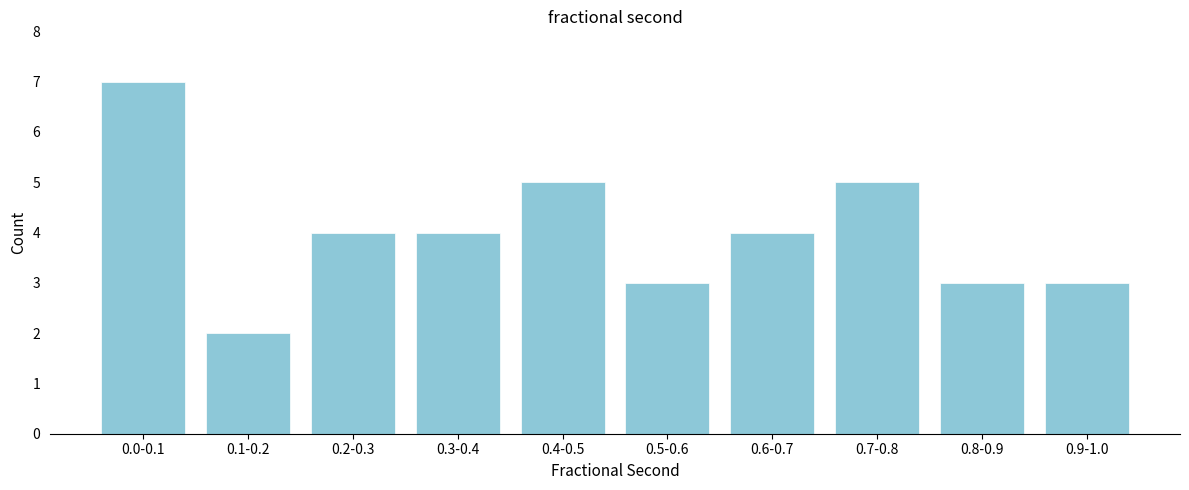

Reading right to left, list all the values displayed in this chart.

3	3	5	4	3	5	4	4	2	7